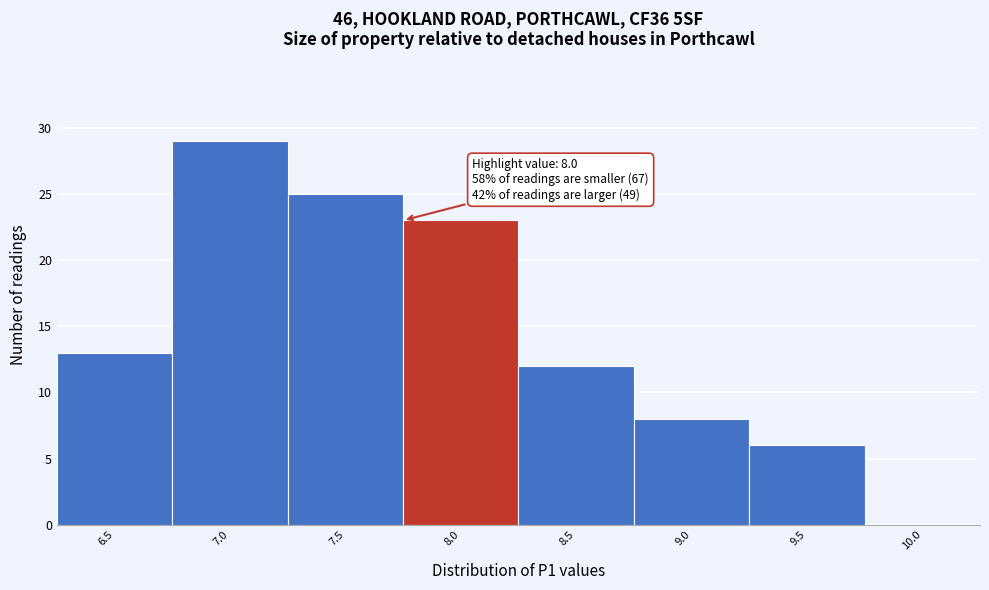

Reading left to right, list all the values displayed in this chart.

6.5=13	7.0=29	7.5=25	8.0=23	8.5=12	9.0=8	9.5=6	10.0=0